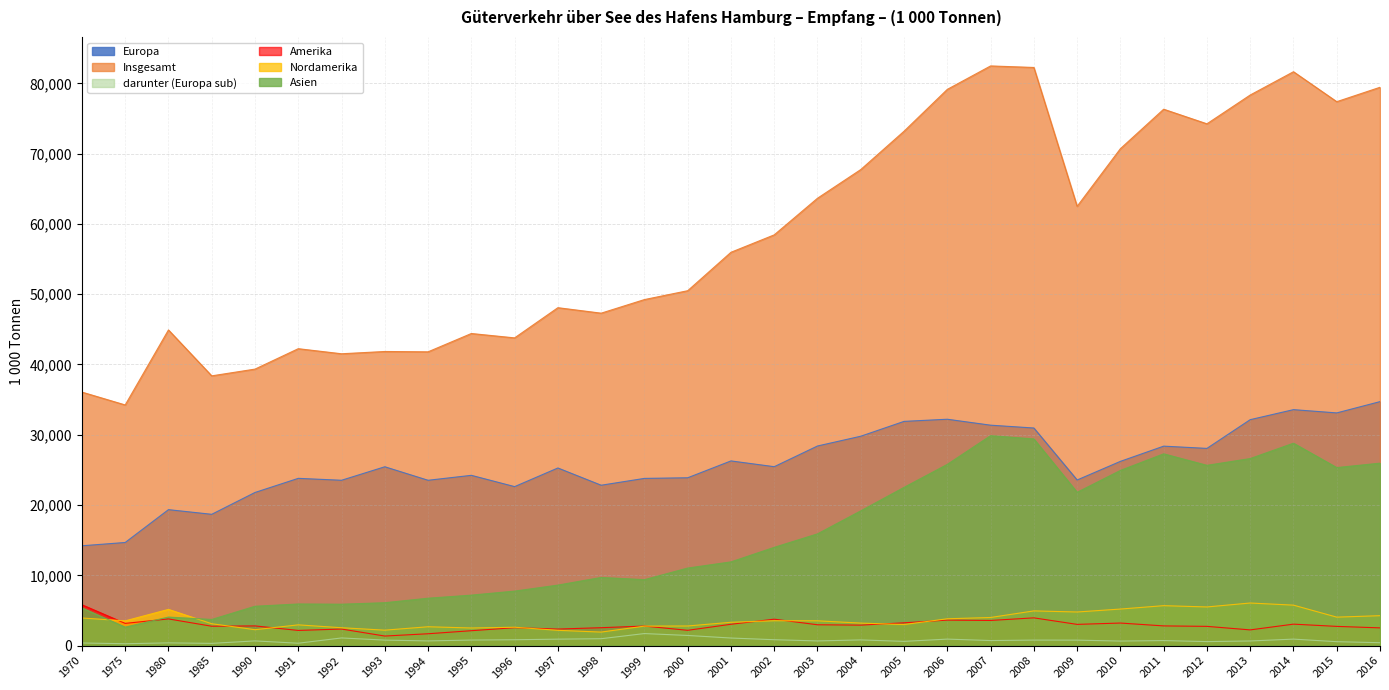

Which series has the largest total across all categories?

Insgesamt